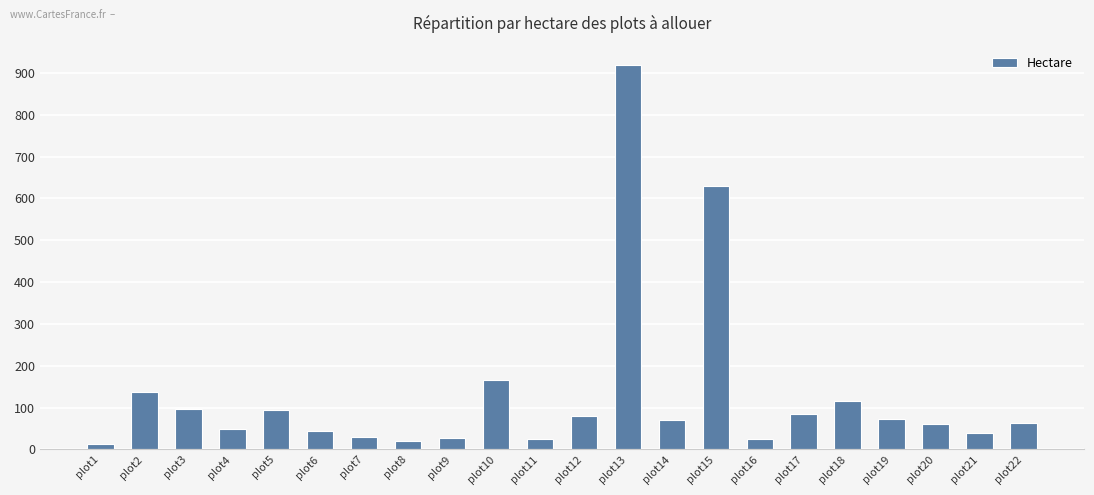

How many series are shown in this chart?

1